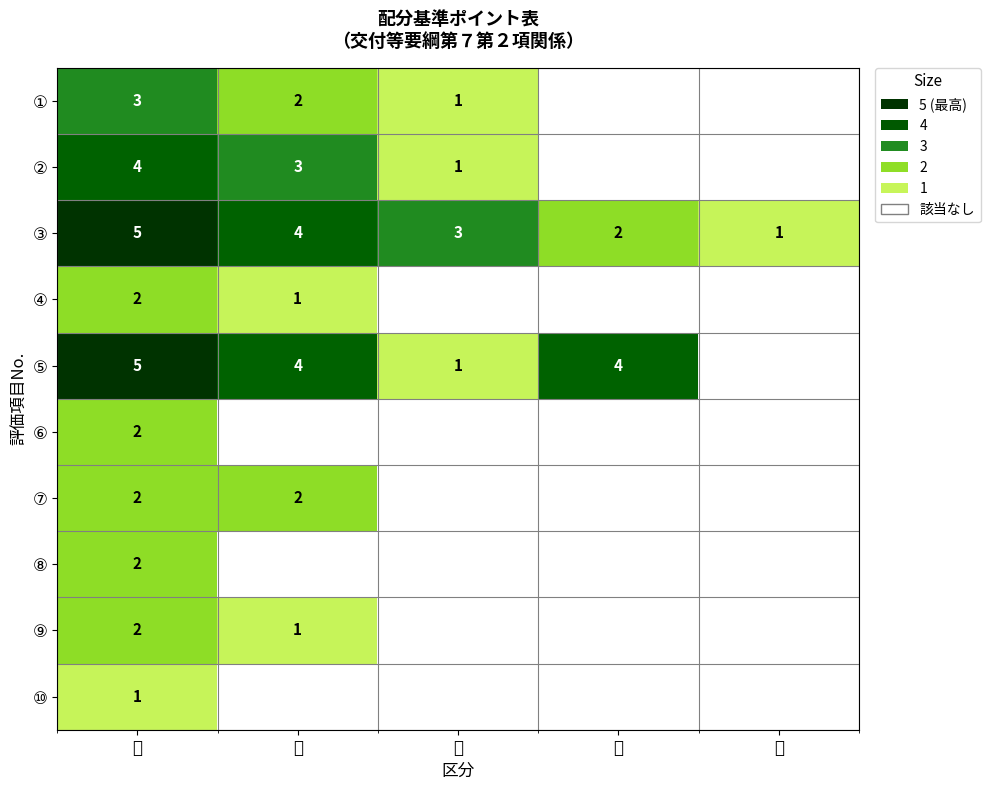

At how many categories does at least one series exceed 2?

4